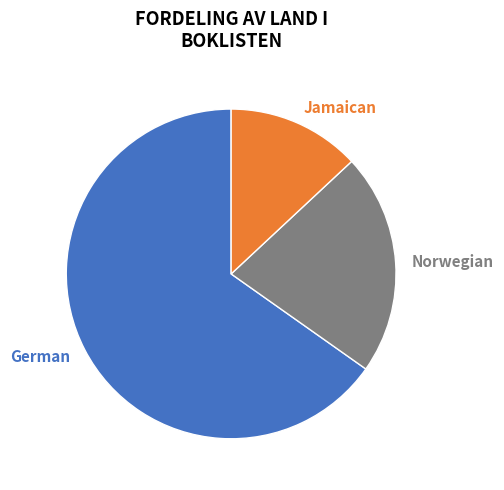

The Norwegian slice represents 37% of the pie. True or false?

False